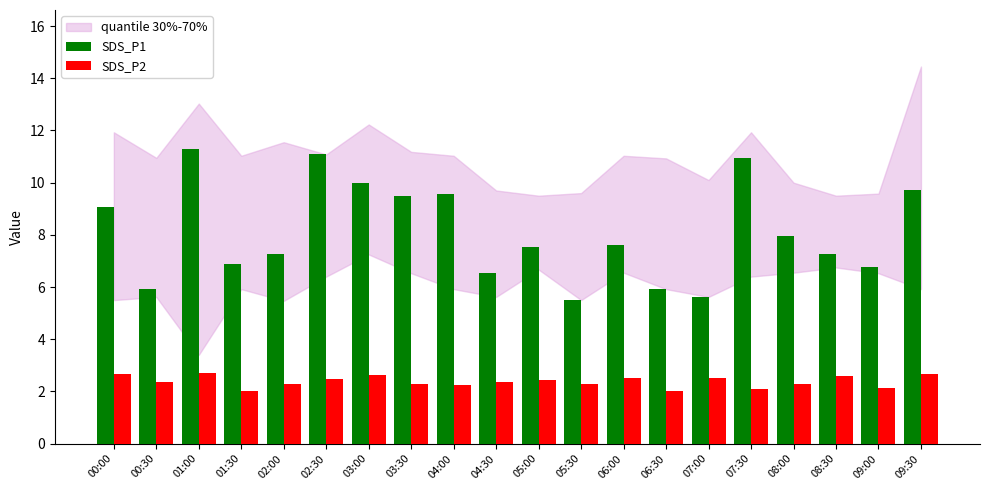

Which series has the widest spread of values?

SDS_P1